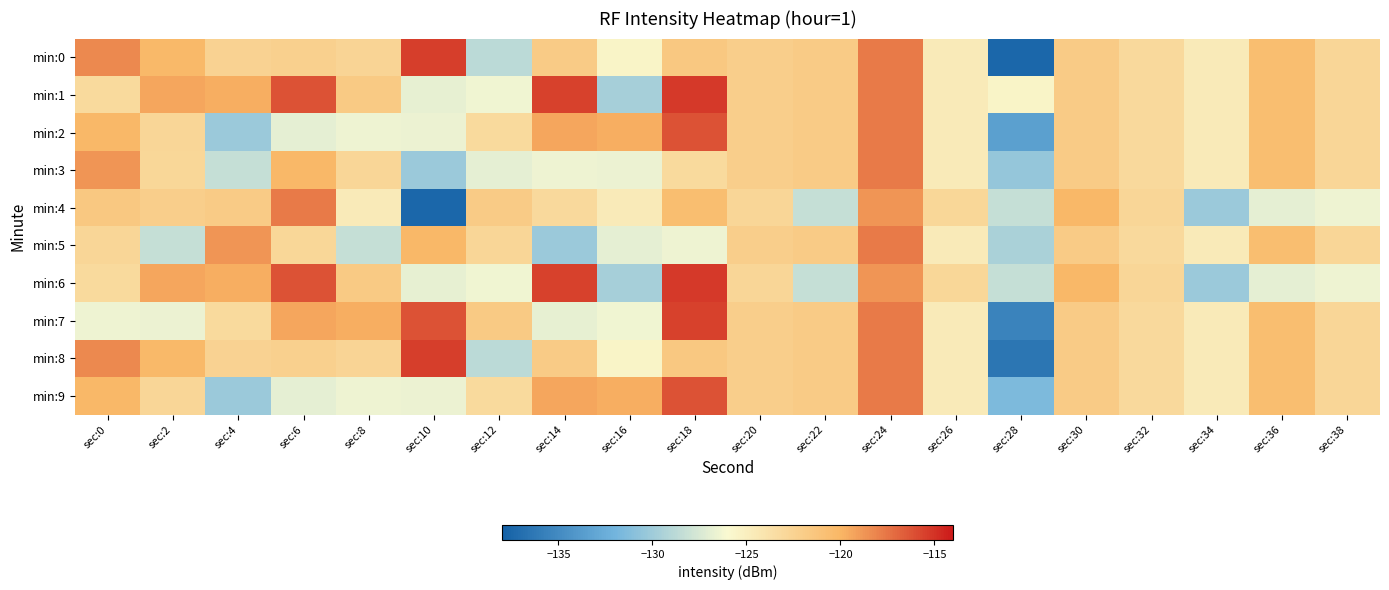

Reading left to right, transcribe all the data shown in this chart.

min:0: sec:0=-118.3	sec:2=-120.2	sec:4=-122.5	sec:6=-122.3	sec:8=-122.7	sec:10=-115.4	sec:12=-128.8	sec:14=-121.8	sec:16=-125.5	sec:18=-121.5	sec:20=-122.1	sec:22=-121.9	sec:24=-117.7	sec:26=-124.6	sec:28=-137.5	sec:30=-121.8	sec:32=-123.0	sec:34=-124.6	sec:36=-120.6	sec:38=-122.7
min:1: sec:0=-123.2	sec:2=-119.4	sec:4=-119.6	sec:6=-116.2	sec:8=-121.7	sec:10=-126.8	sec:12=-126.5	sec:14=-115.5	sec:16=-129.7	sec:18=-115.3	sec:20=-122.1	sec:22=-121.9	sec:24=-117.7	sec:26=-124.6	sec:28=-125.5	sec:30=-121.8	sec:32=-123.0	sec:34=-124.6	sec:36=-120.6	sec:38=-122.7
min:2: sec:0=-120.2	sec:2=-122.8	sec:4=-130.2	sec:6=-126.9	sec:8=-126.5	sec:10=-126.6	sec:12=-123.2	sec:14=-119.4	sec:16=-119.6	sec:18=-116.2	sec:20=-122.1	sec:22=-121.9	sec:24=-117.7	sec:26=-124.6	sec:28=-133.5	sec:30=-121.8	sec:32=-123.0	sec:34=-124.6	sec:36=-120.6	sec:38=-122.7
min:3: sec:0=-118.7	sec:2=-122.9	sec:4=-128.3	sec:6=-120.2	sec:8=-122.8	sec:10=-130.2	sec:12=-126.9	sec:14=-126.5	sec:16=-126.6	sec:18=-123.2	sec:20=-122.1	sec:22=-121.9	sec:24=-117.7	sec:26=-124.6	sec:28=-130.5	sec:30=-121.8	sec:32=-123.0	sec:34=-124.6	sec:36=-120.6	sec:38=-122.7
min:4: sec:0=-121.5	sec:2=-122.1	sec:4=-121.9	sec:6=-117.7	sec:8=-124.6	sec:10=-137.5	sec:12=-121.8	sec:14=-123.0	sec:16=-124.6	sec:18=-120.6	sec:20=-122.7	sec:22=-128.3	sec:24=-118.7	sec:26=-122.9	sec:28=-128.3	sec:30=-120.2	sec:32=-122.8	sec:34=-130.2	sec:36=-126.9	sec:38=-126.5
min:5: sec:0=-122.7	sec:2=-128.3	sec:4=-118.7	sec:6=-122.9	sec:8=-128.3	sec:10=-120.2	sec:12=-122.8	sec:14=-130.2	sec:16=-126.9	sec:18=-126.5	sec:20=-122.1	sec:22=-121.9	sec:24=-117.7	sec:26=-124.6	sec:28=-129.5	sec:30=-121.8	sec:32=-123.0	sec:34=-124.6	sec:36=-120.6	sec:38=-122.7
min:6: sec:0=-123.2	sec:2=-119.4	sec:4=-119.6	sec:6=-116.2	sec:8=-121.7	sec:10=-126.8	sec:12=-126.5	sec:14=-115.5	sec:16=-129.7	sec:18=-115.3	sec:20=-122.7	sec:22=-128.3	sec:24=-118.7	sec:26=-122.9	sec:28=-128.3	sec:30=-120.2	sec:32=-122.8	sec:34=-130.2	sec:36=-126.9	sec:38=-126.5
min:7: sec:0=-126.5	sec:2=-126.6	sec:4=-123.2	sec:6=-119.4	sec:8=-119.6	sec:10=-116.2	sec:12=-121.7	sec:14=-126.8	sec:16=-126.5	sec:18=-115.5	sec:20=-122.1	sec:22=-121.9	sec:24=-117.7	sec:26=-124.6	sec:28=-135.5	sec:30=-121.8	sec:32=-123.0	sec:34=-124.6	sec:36=-120.6	sec:38=-122.7
min:8: sec:0=-118.3	sec:2=-120.2	sec:4=-122.5	sec:6=-122.3	sec:8=-122.7	sec:10=-115.4	sec:12=-128.8	sec:14=-121.8	sec:16=-125.5	sec:18=-121.5	sec:20=-122.1	sec:22=-121.9	sec:24=-117.7	sec:26=-124.6	sec:28=-136.5	sec:30=-121.8	sec:32=-123.0	sec:34=-124.6	sec:36=-120.6	sec:38=-122.7
min:9: sec:0=-120.2	sec:2=-122.8	sec:4=-130.2	sec:6=-126.9	sec:8=-126.5	sec:10=-126.6	sec:12=-123.2	sec:14=-119.4	sec:16=-119.6	sec:18=-116.2	sec:20=-122.1	sec:22=-121.9	sec:24=-117.7	sec:26=-124.6	sec:28=-131.5	sec:30=-121.8	sec:32=-123.0	sec:34=-124.6	sec:36=-120.6	sec:38=-122.7